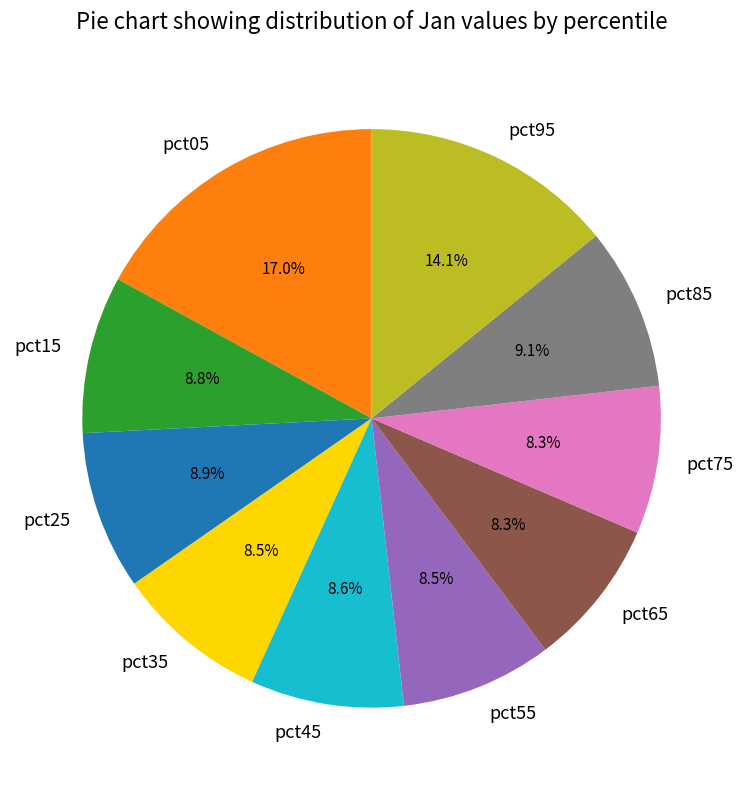

Is there any slice that represents more than half of the pie?

No